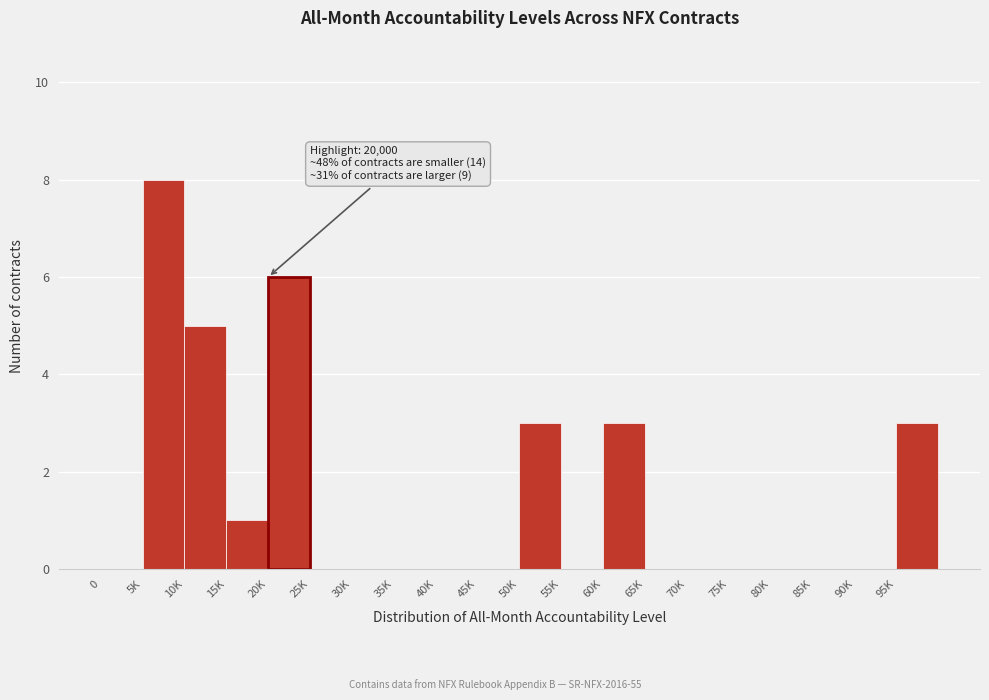

Reading left to right, extract all data points from this chart.

0=0	5K=8	10K=5	15K=1	20K=6	25K=0	30K=0	35K=0	40K=0	45K=0	50K=3	55K=0	60K=3	65K=0	70K=0	75K=0	80K=0	85K=0	90K=0	95K=3